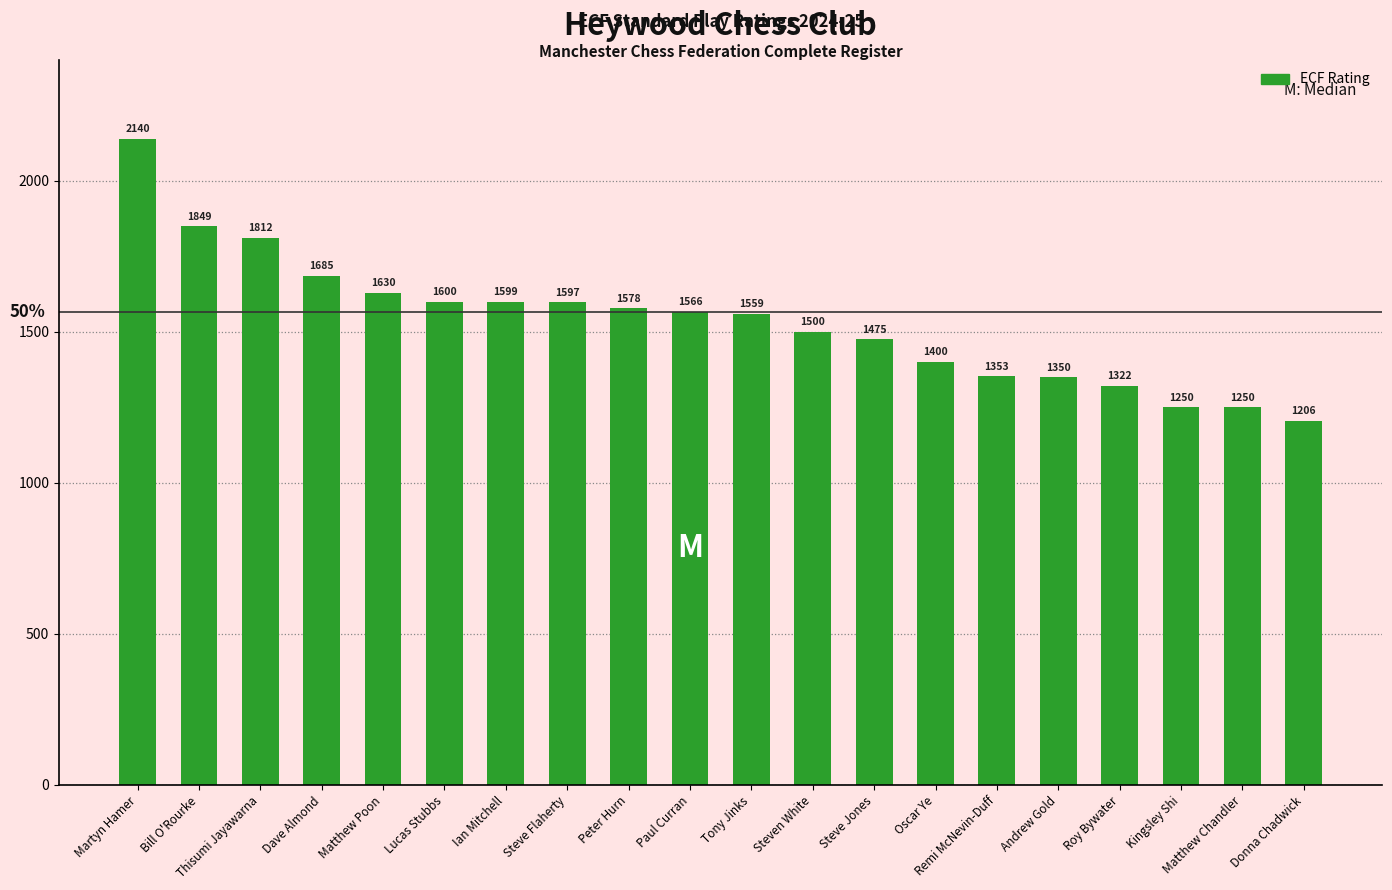

Where does the data first go above 1566?

Martyn Hamer